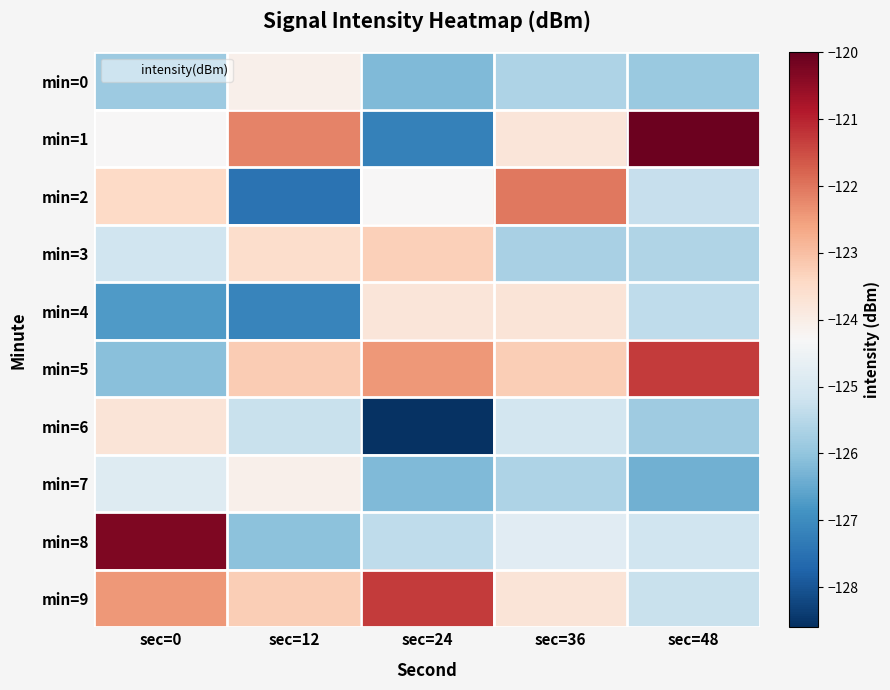

List the series in order of their peak value, lowest first.

min=0, min=7, min=6, min=4, min=3, min=2, min=5, min=9, min=8, min=1